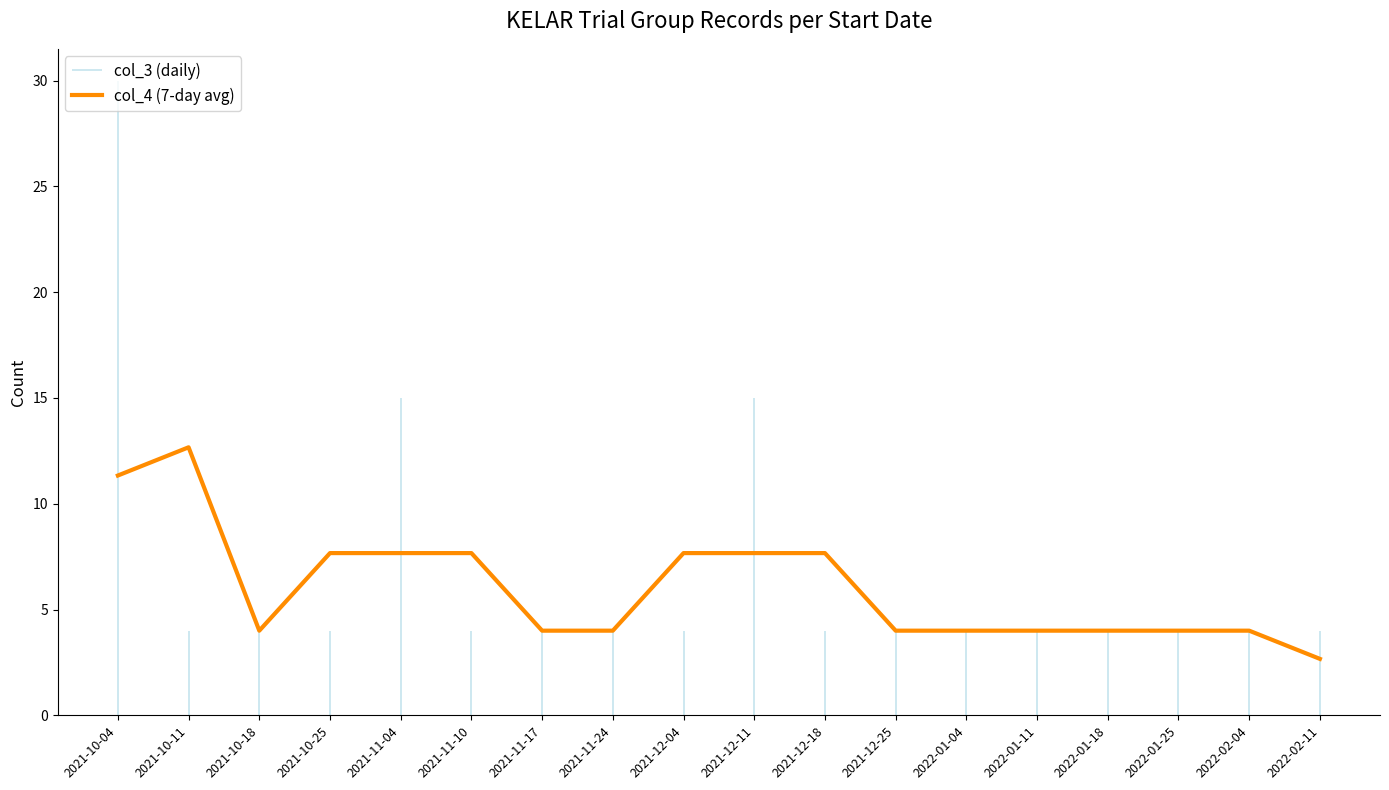

True or false: there are more than 2 points higher than both neighbors.

False